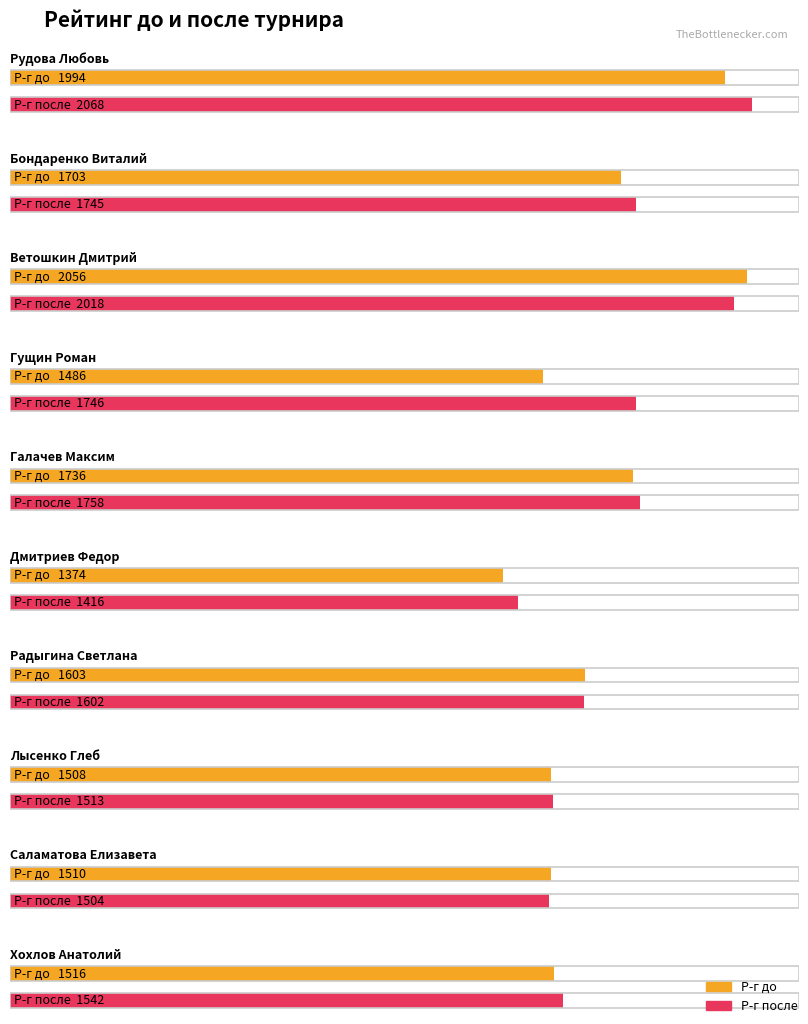

How many data points in Р-г после are above 1745?

4